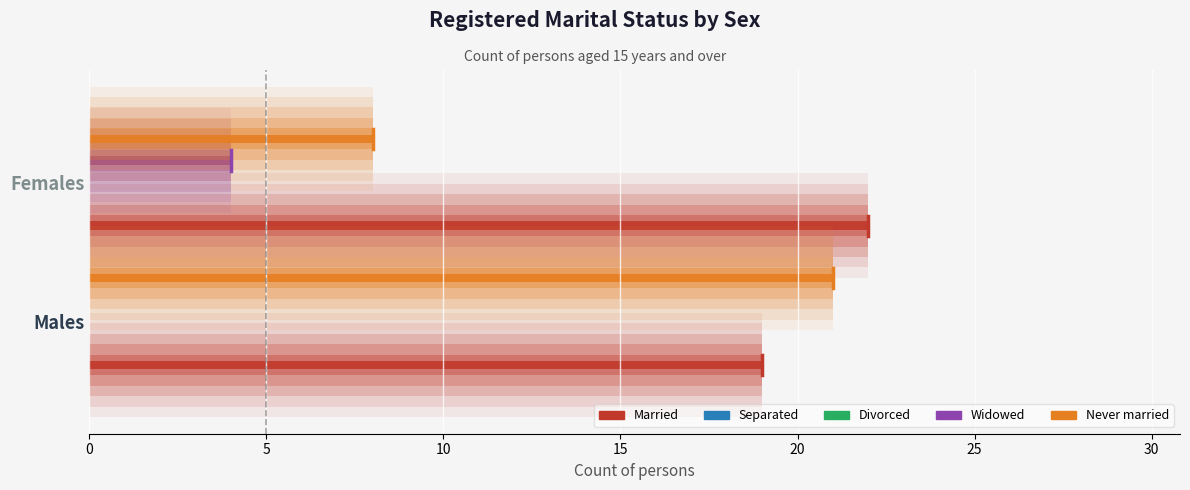

What is the average value of the Never married series?

14.5